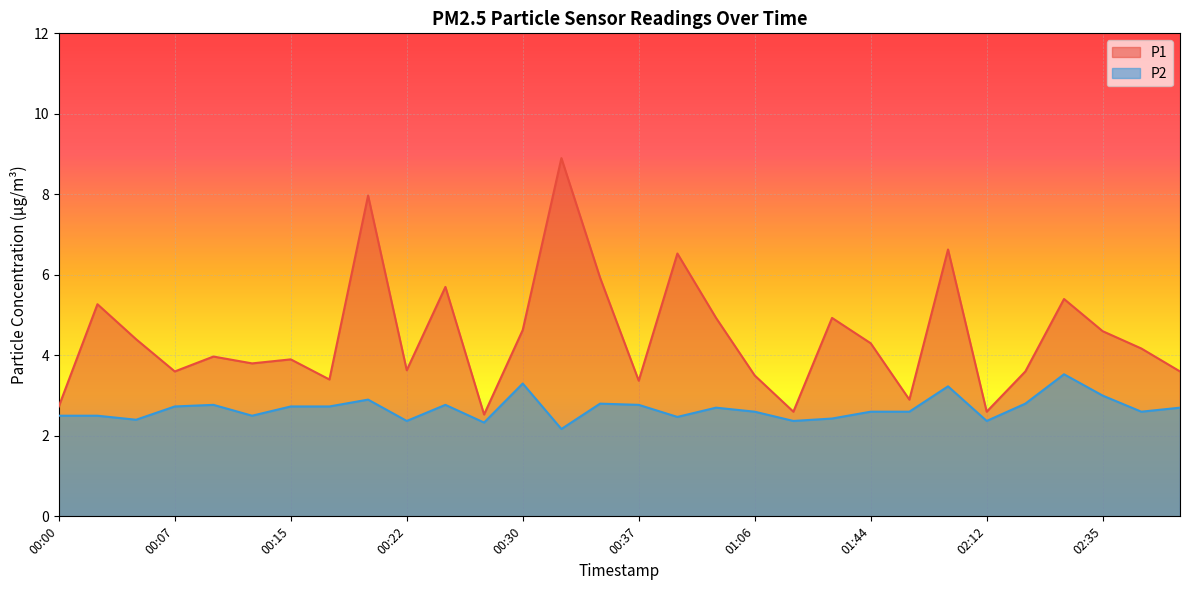

Is it true that P2 equals 2.5 at 00:02?

True